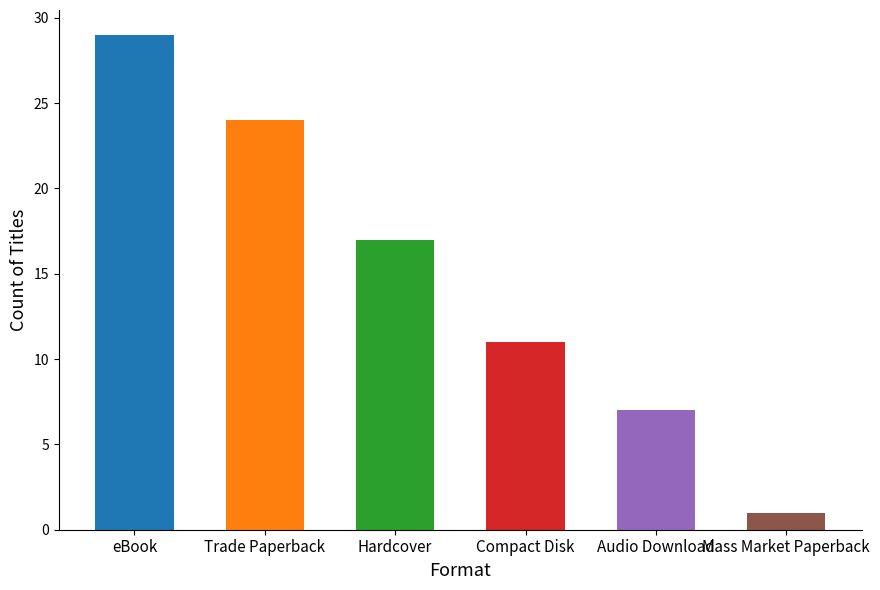

Reading left to right, list all the values displayed in this chart.

29	24	17	11	7	1